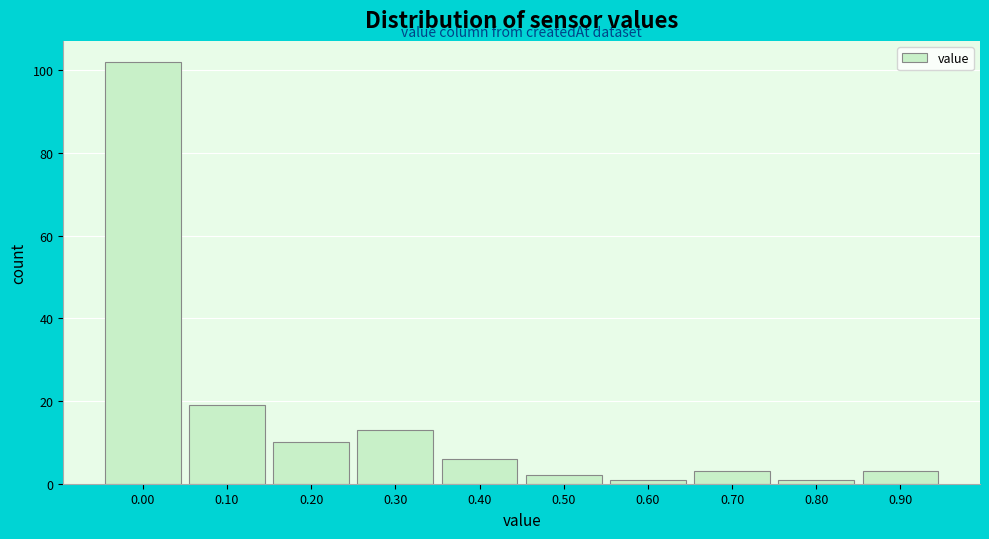

Reading left to right, list all the values displayed in this chart.

0.00=102	0.10=19	0.20=10	0.30=13	0.40=6	0.50=2	0.60=1	0.70=3	0.80=1	0.90=3